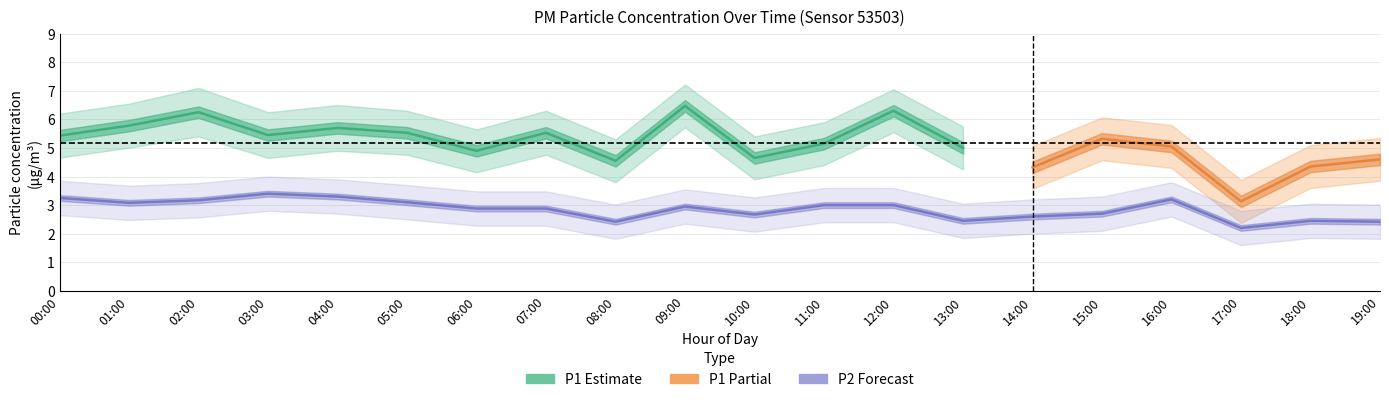

At which category does the chart reach its peak across all series?

03:00